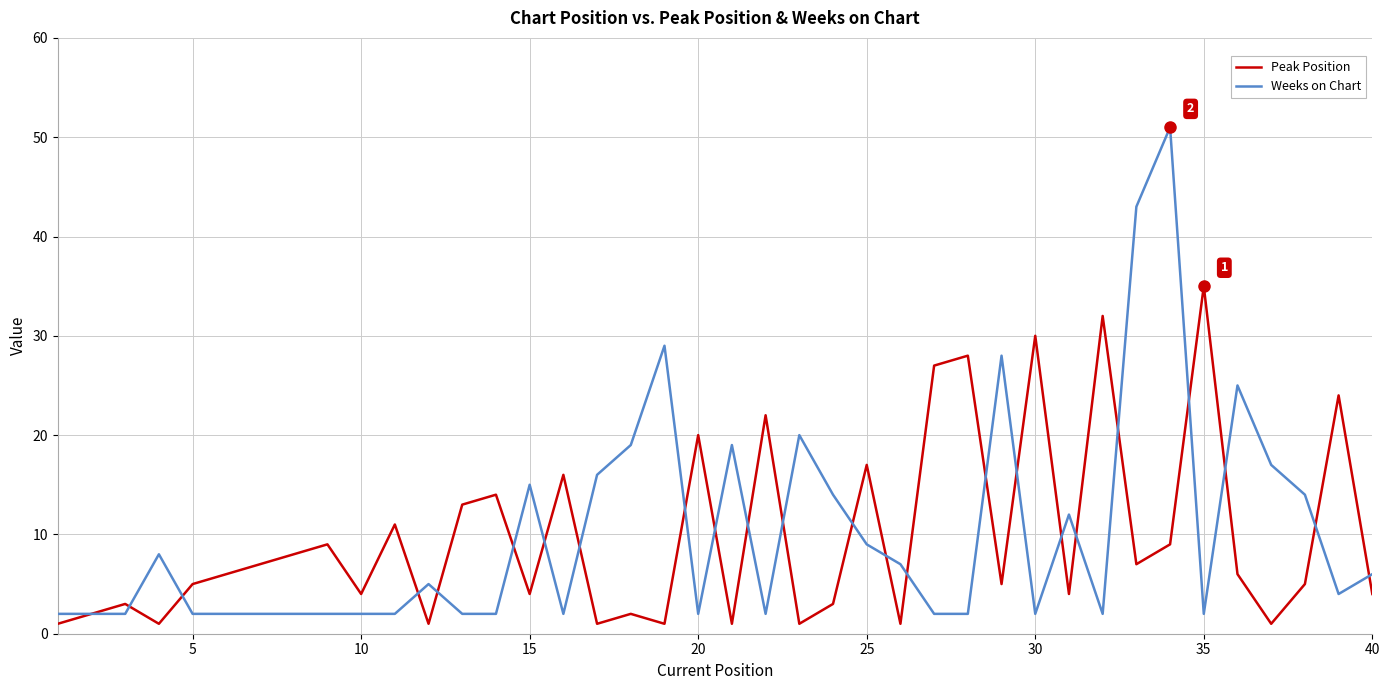

True or false: Peak Position and Weeks on Chart intersect in this chart.

True